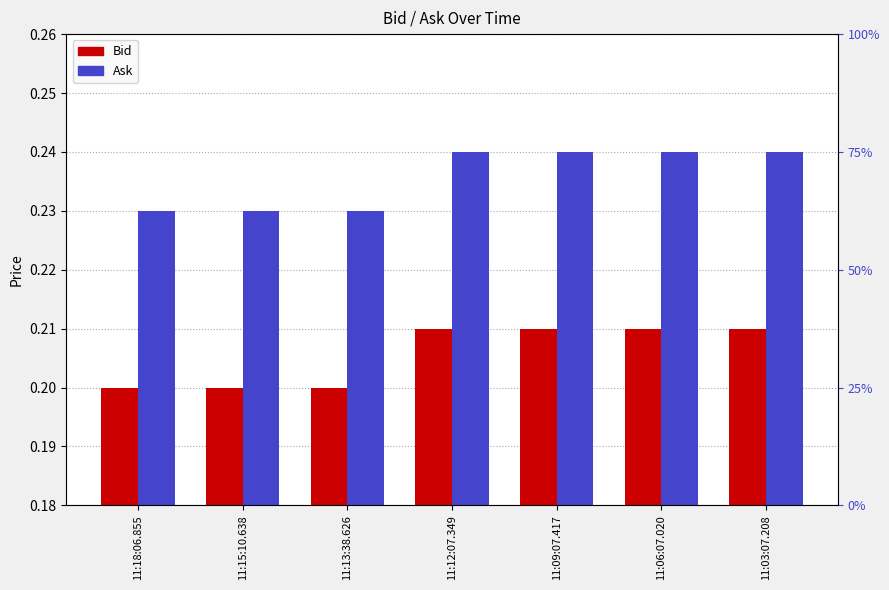

What value does the Bid series have at 11:15:10.638?

0.2